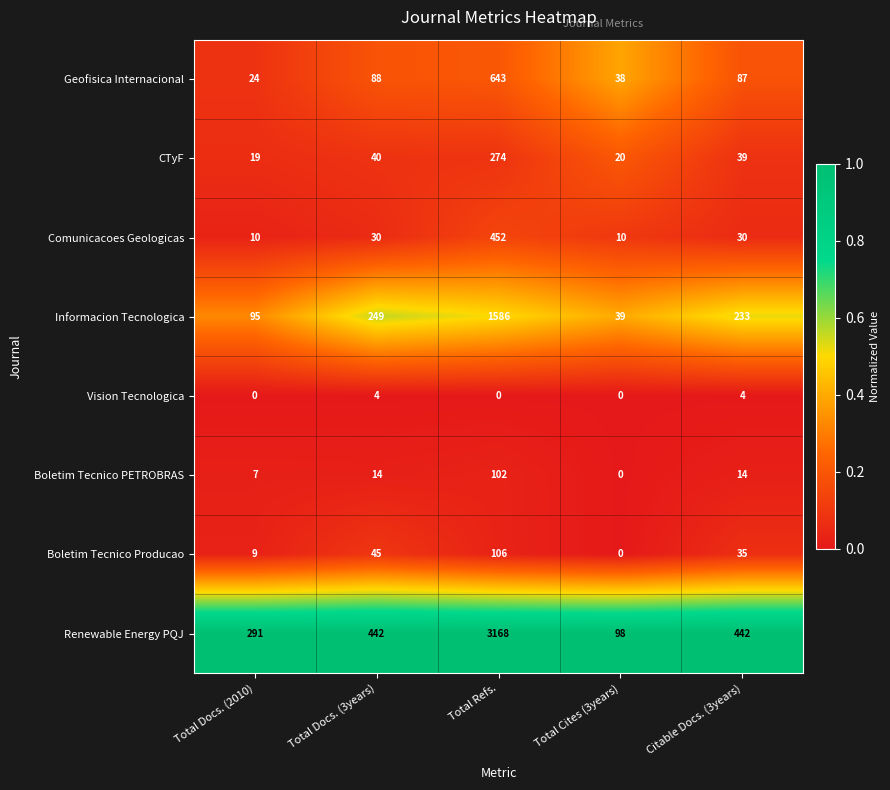

Between Total Docs. (2010) and Total Refs., which series saw the biggest shift?

Renewable Energy PQJ